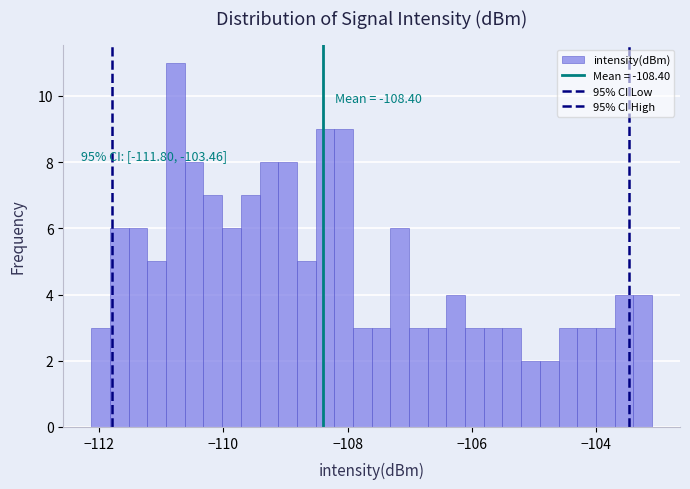

Read against the x-axis, roughly where is the centre of the tallest bar?

-110.8